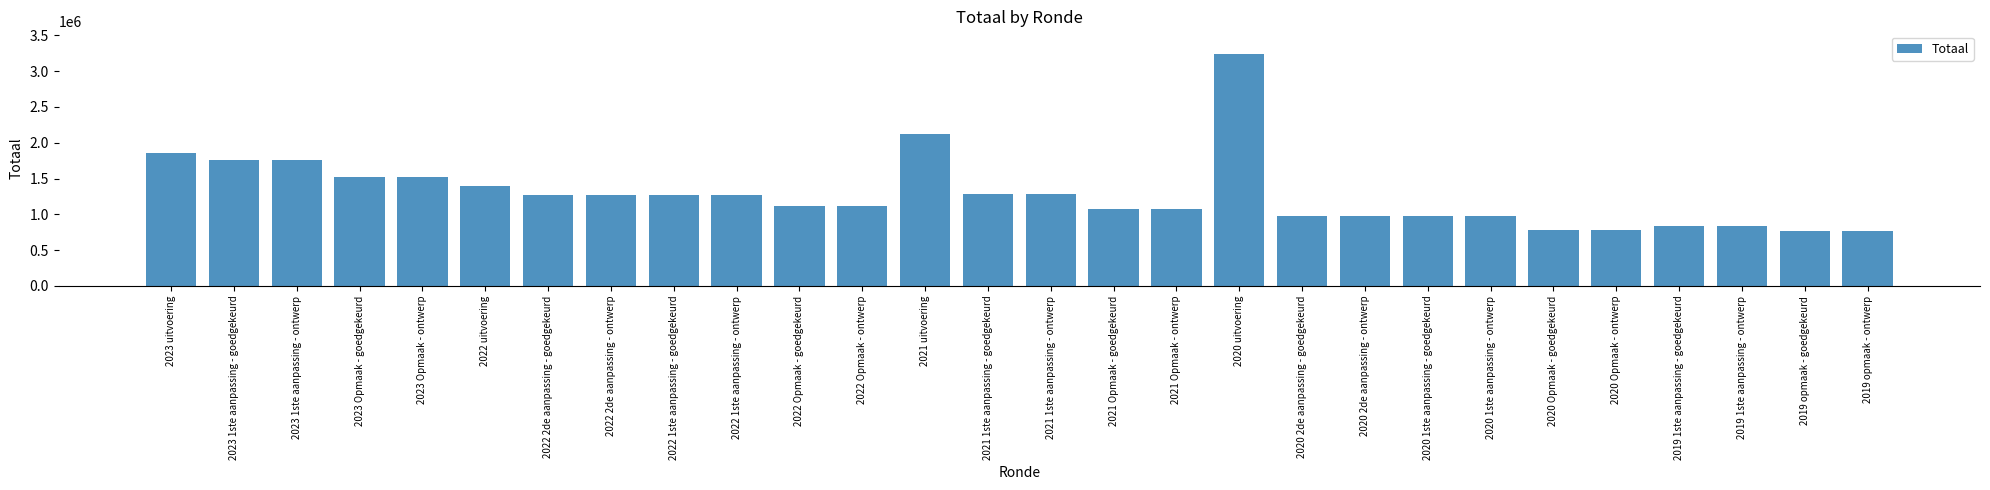

What is the label of the 20th bar from the right?

2022 1ste aanpassing - goedgekeurd